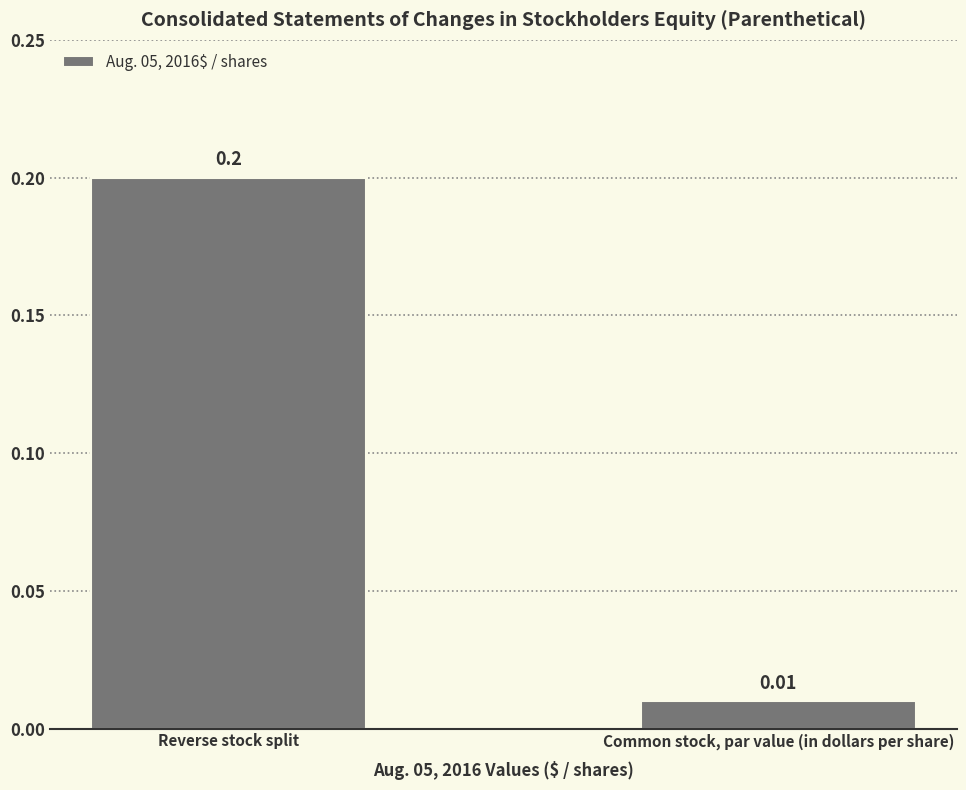

Which has a higher value, Common stock, par value (in dollars per share) or Reverse stock split?

Reverse stock split